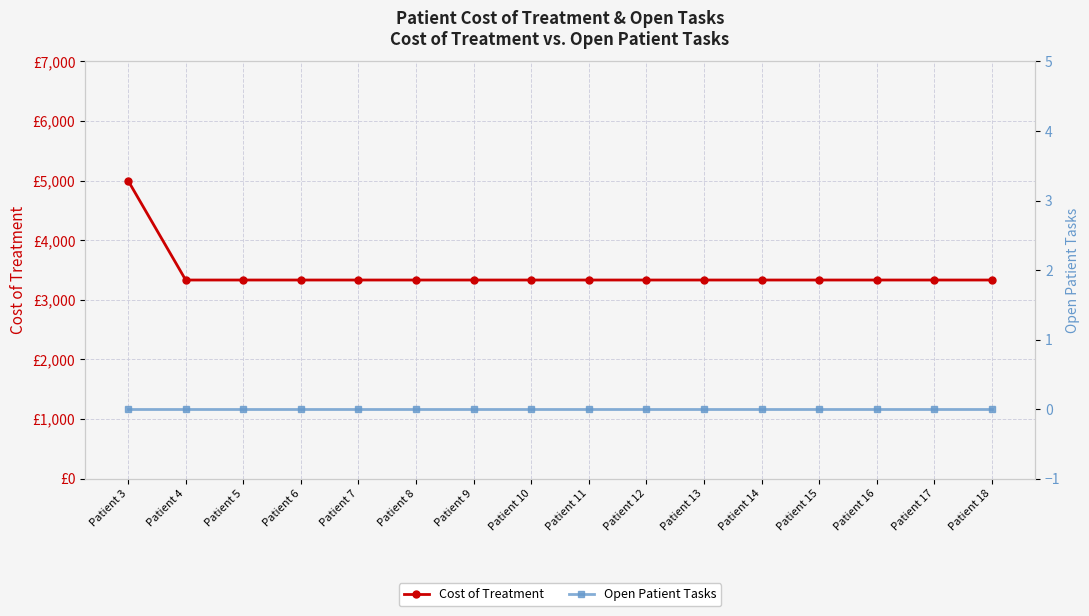

What is the value of the Cost of Treatment point at the 12th from the left?

3333